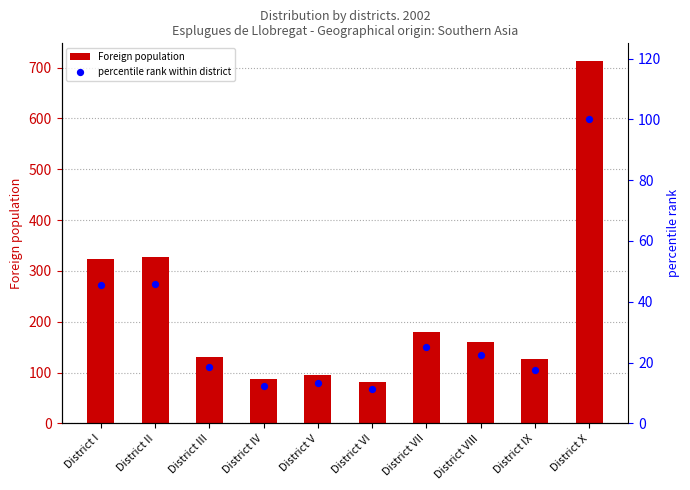

Is the value of Foreign population at District X greater than the value of percentile rank within district at District X?

Yes